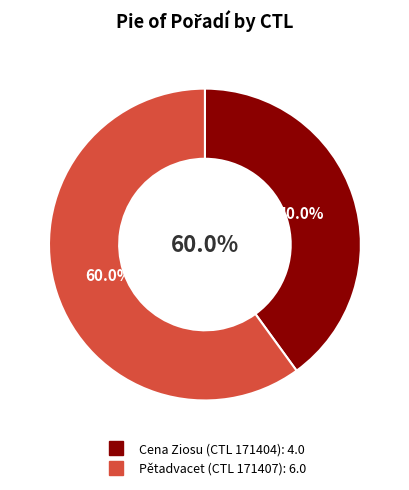

Combined, what portion of the pie is 171404 and 171407?

100.0%